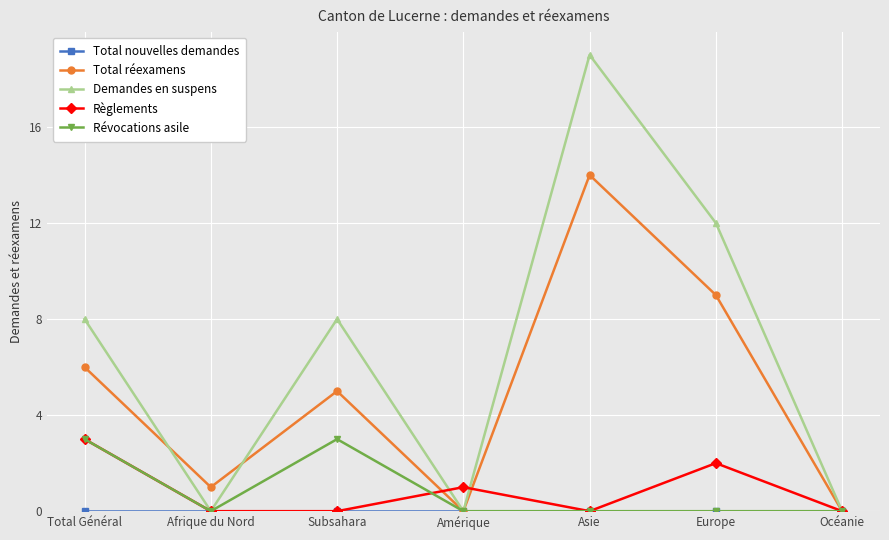

At which label does Règlements reach its peak?

Total Général